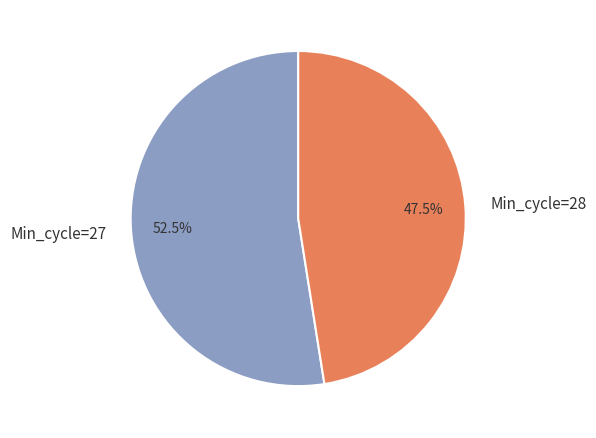

Approximately how many times larger is the value at Min_cycle=27 compared to Min_cycle=28?

1.1